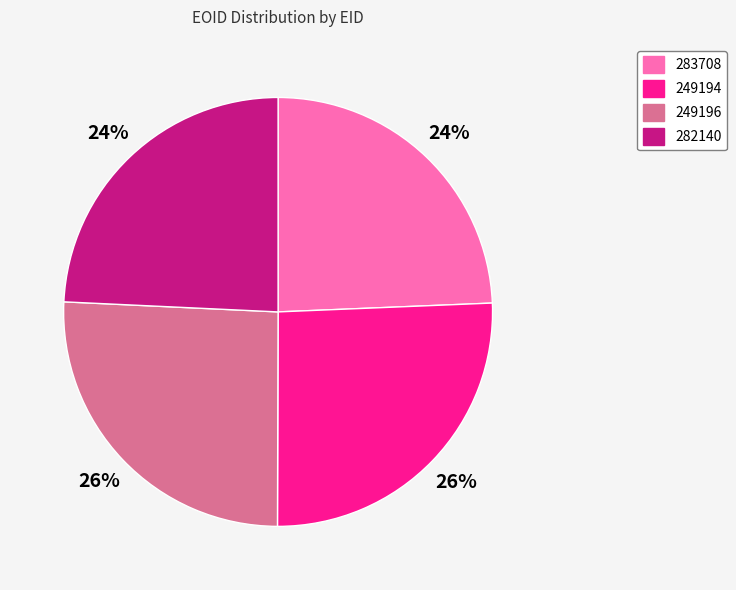

To the nearest percent, what portion does 249196 represent?

26%